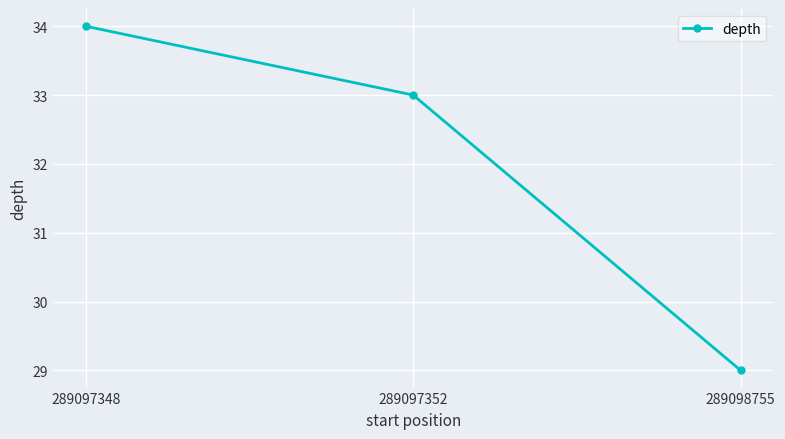

The chart shows a value of 44 at 289097352. True or false?

False